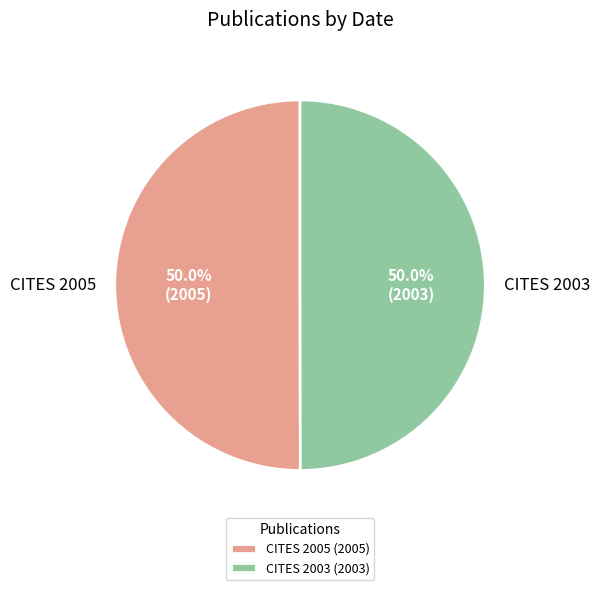

Approximately how many times larger is the value at CITES 2005 compared to CITES 2003?

1.0